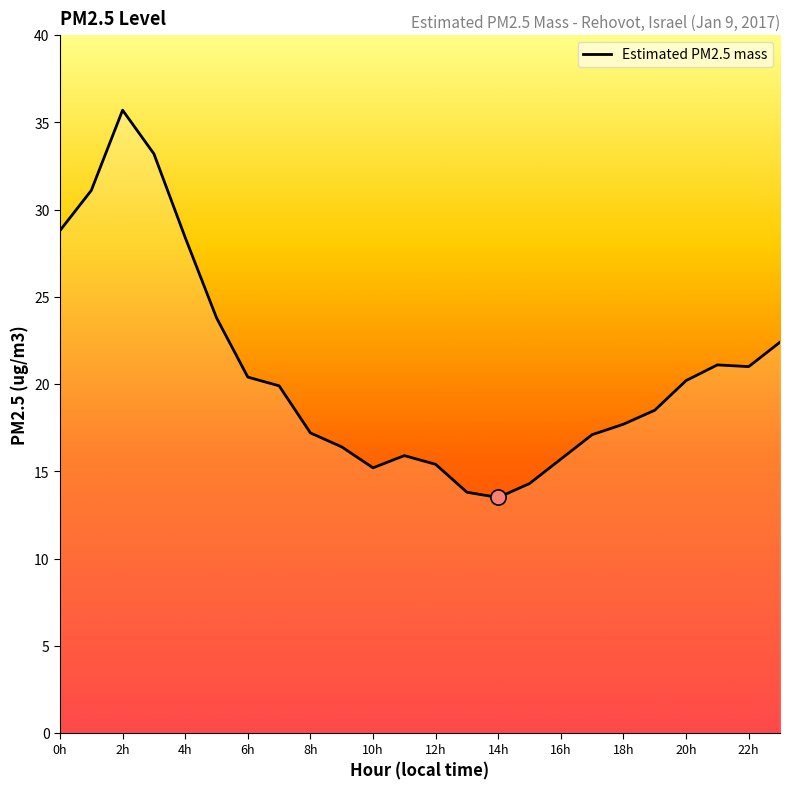

What is the difference between the maximum and minimum values?

22.2